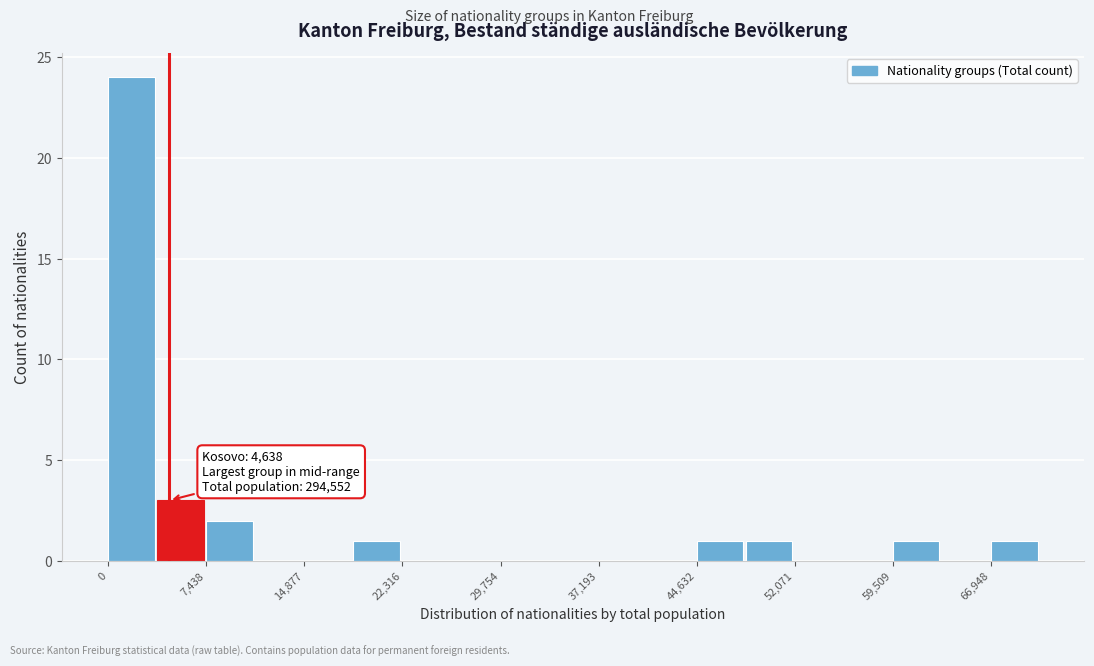

Read against the x-axis, roughly where is the centre of the tallest bar?

2000